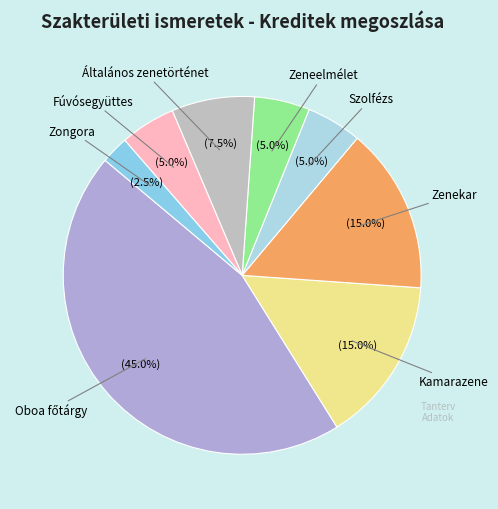

How many slices are in this pie chart?

8